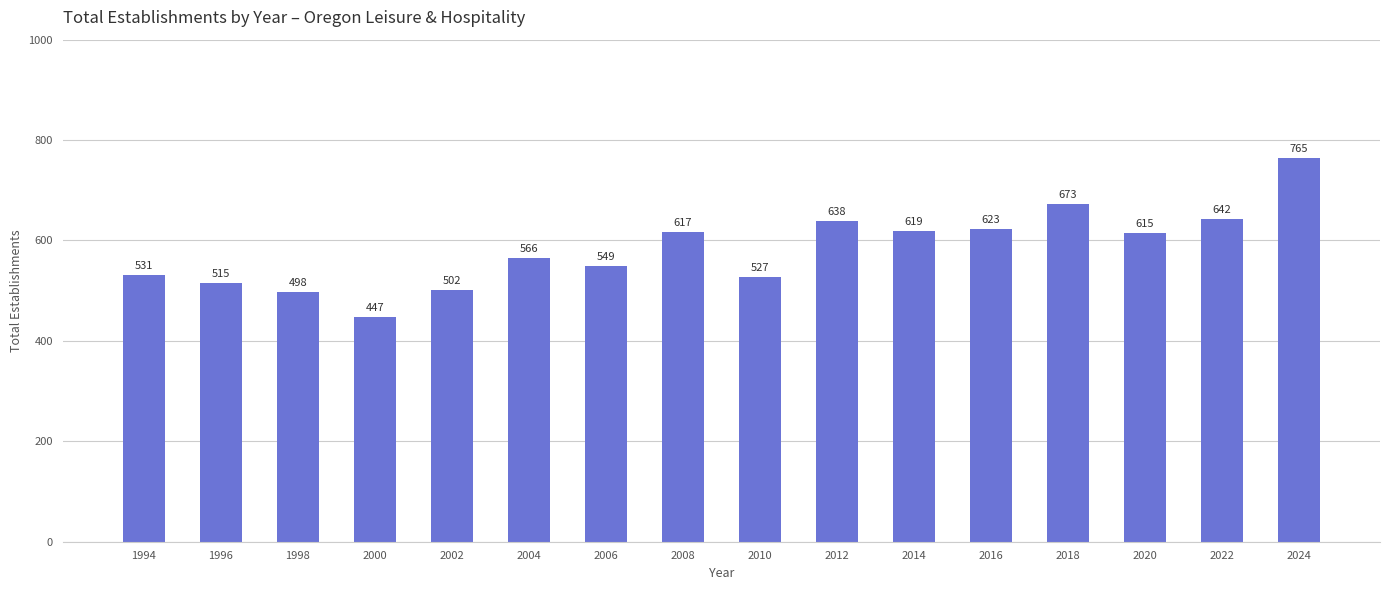

Where is the data nearest to the value 606?

2020